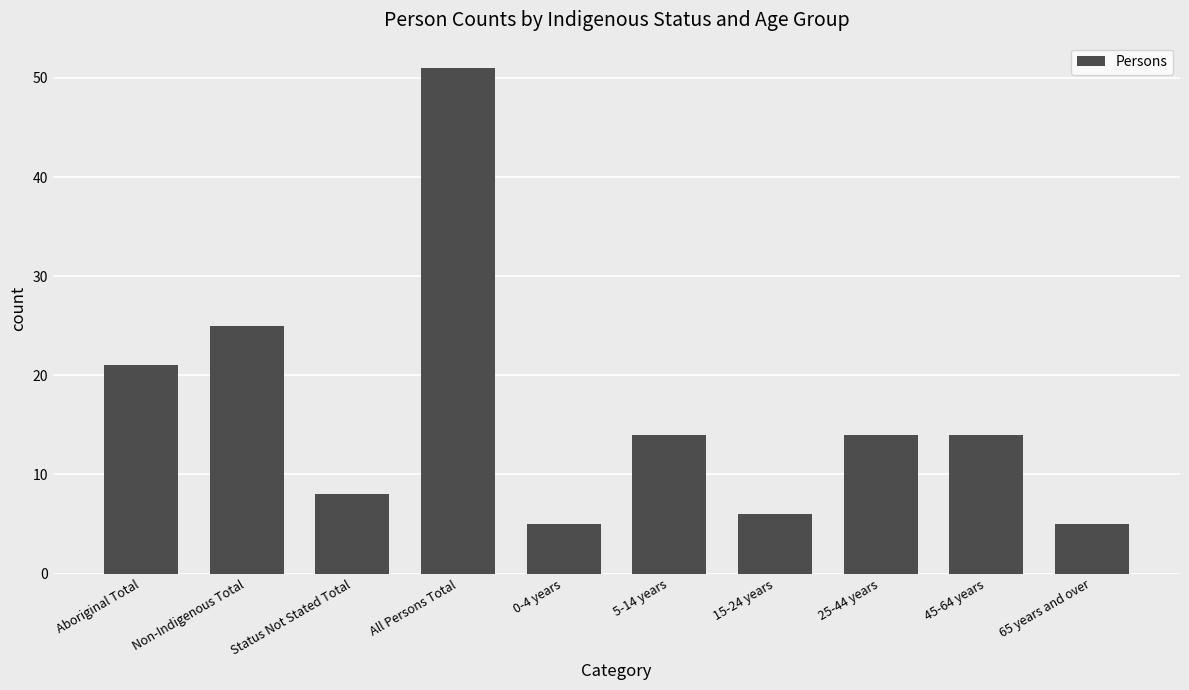

What is the value of the 9th bar from the left?

14